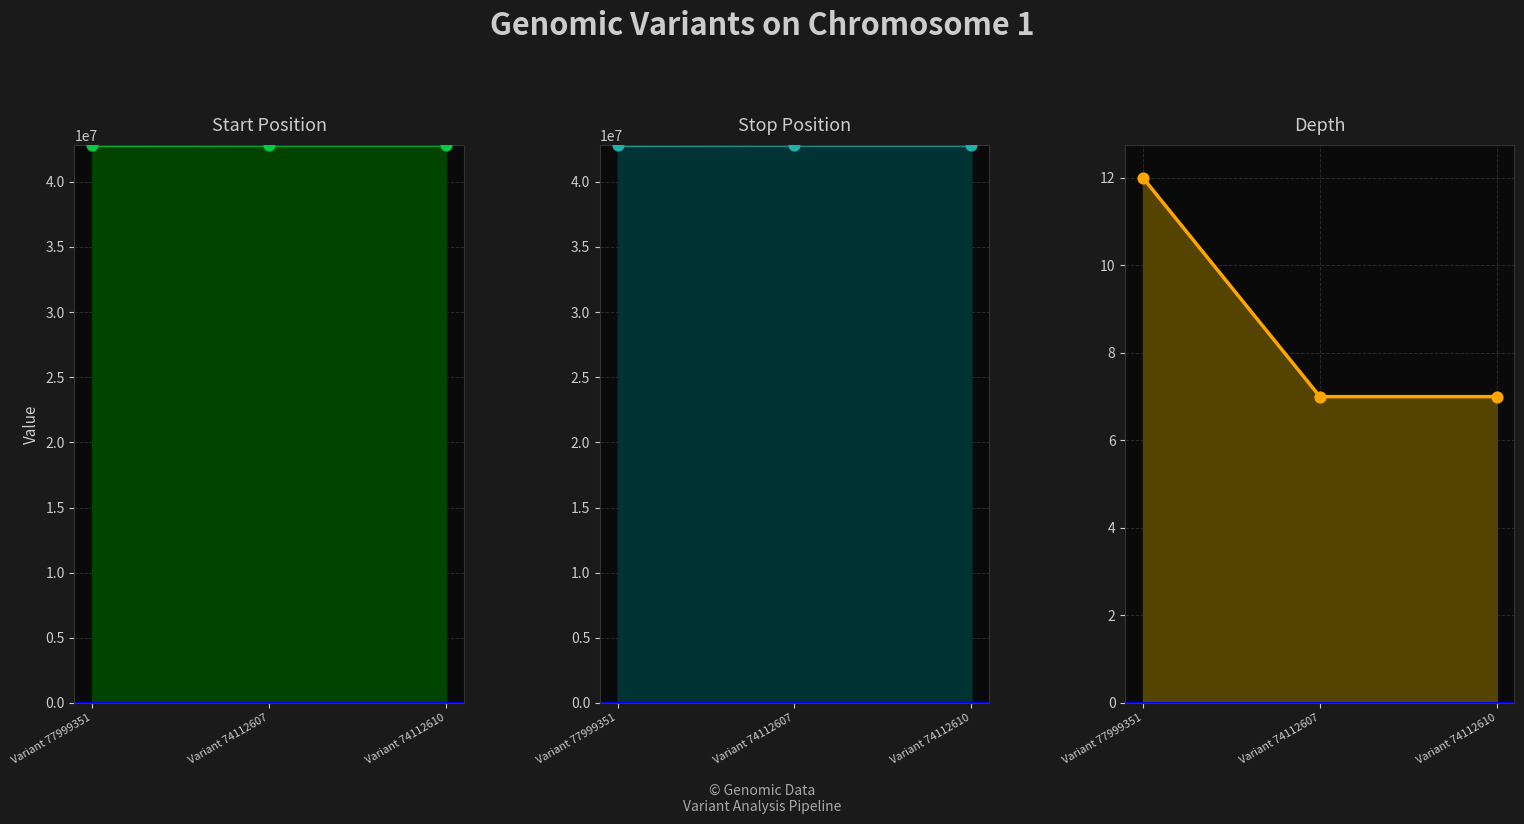

Which series reaches the maximum Y coordinate?

stop